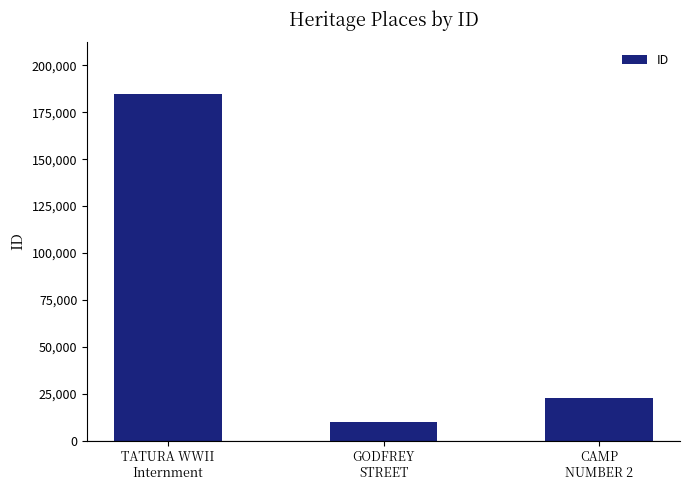

What is the difference between the values at GODFREY
STREET and CAMP
NUMBER 2?

13036